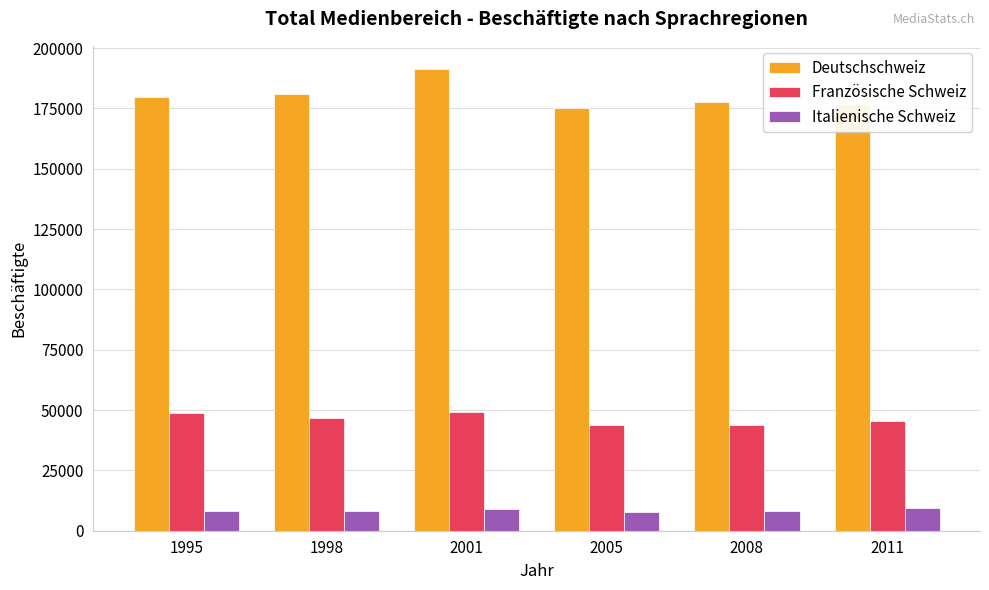

What is the lowest value of the Französische Schweiz series?

43720